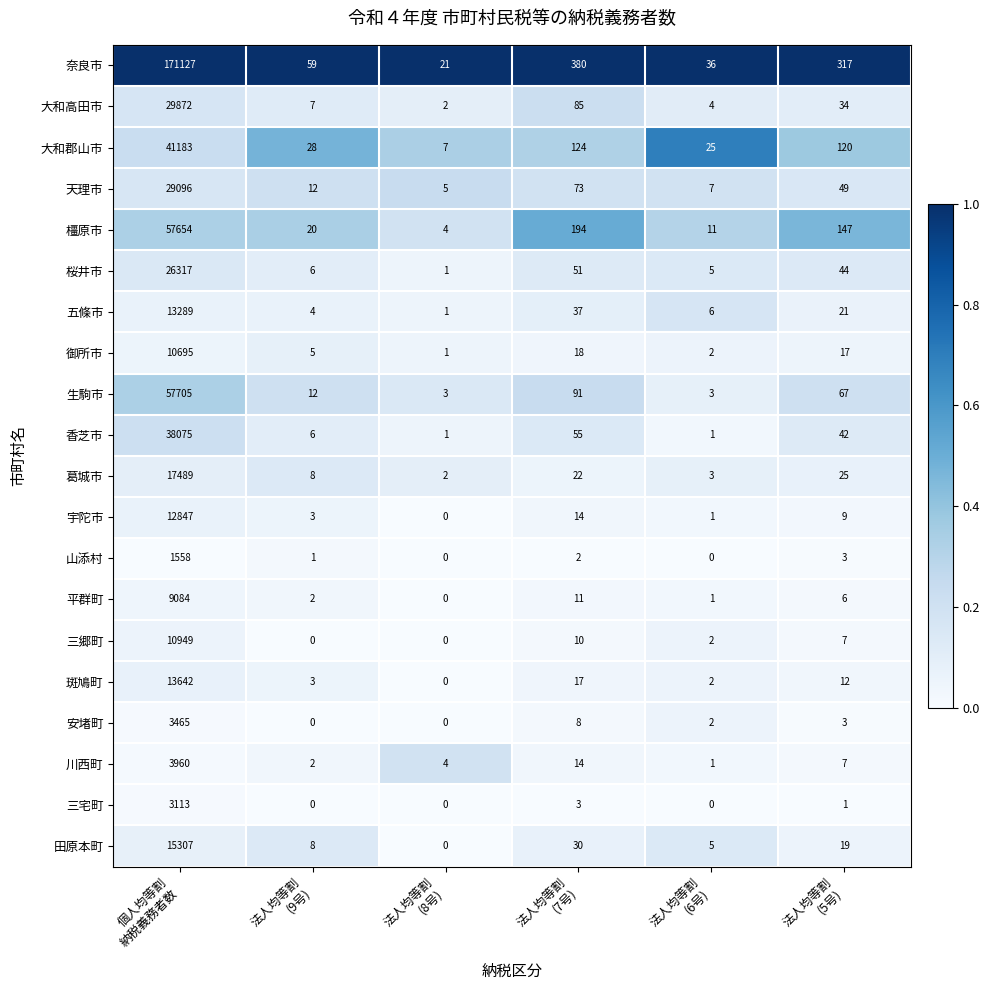

List the series in order of their peak value, highest first.

奈良市, 生駒市, 橿原市, 大和郡山市, 香芝市, 大和高田市, 天理市, 桜井市, 葛城市, 田原本町, 斑鳩町, 五條市, 宇陀市, 三郷町, 御所市, 平群町, 川西町, 安堵町, 三宅町, 山添村